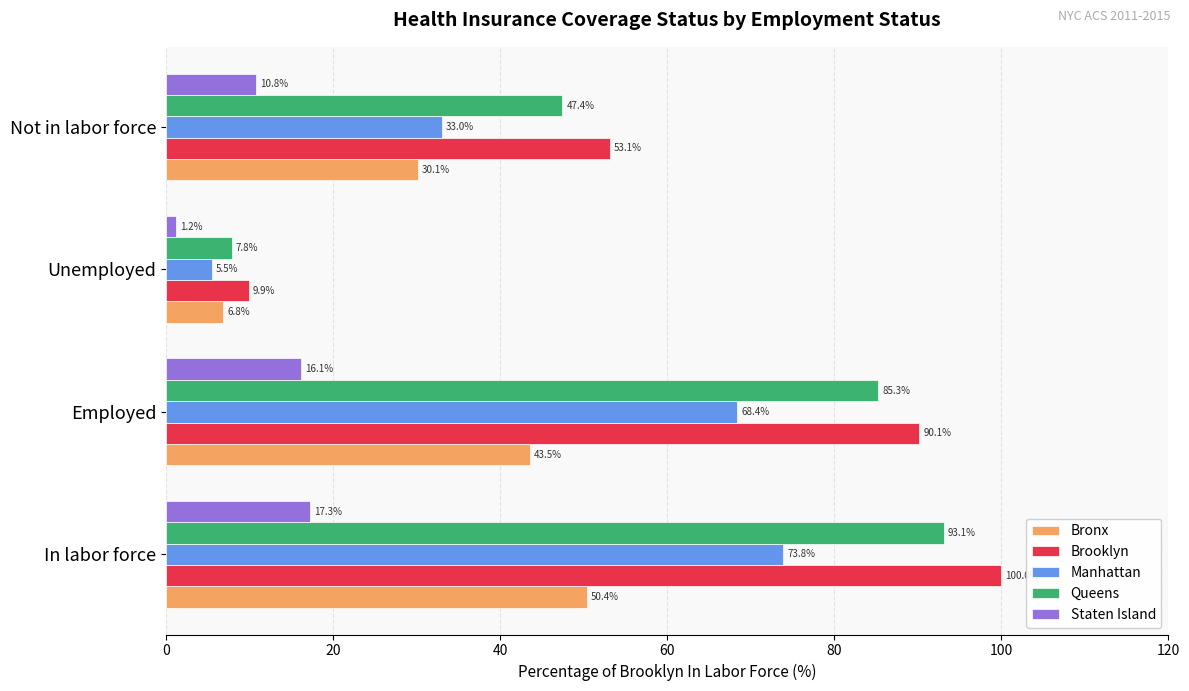

Where is Manhattan nearest to the value 39?

Not in labor force